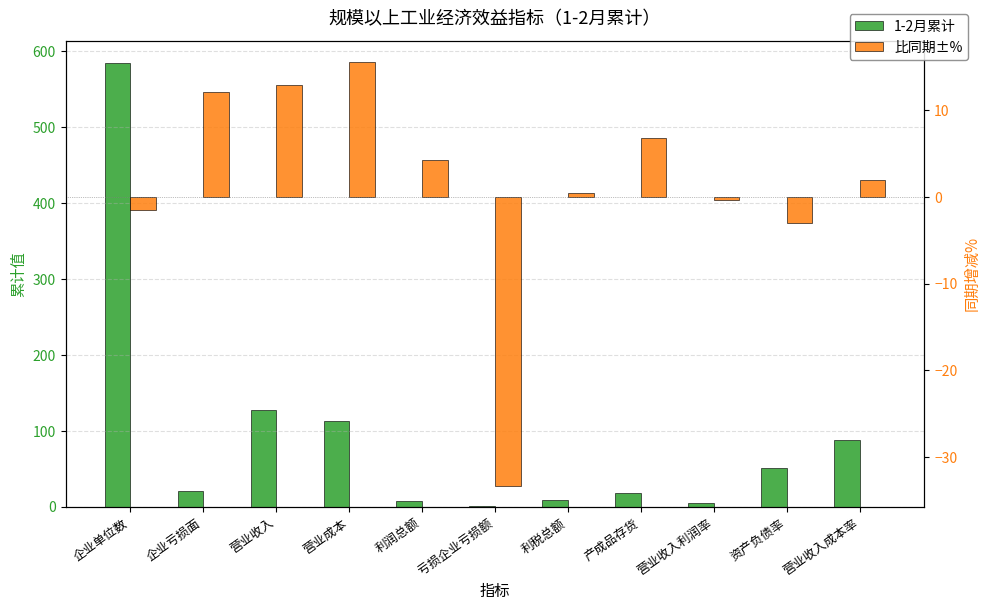

What is the difference between the maximum and minimum values in the 比同期±% series?

48.9